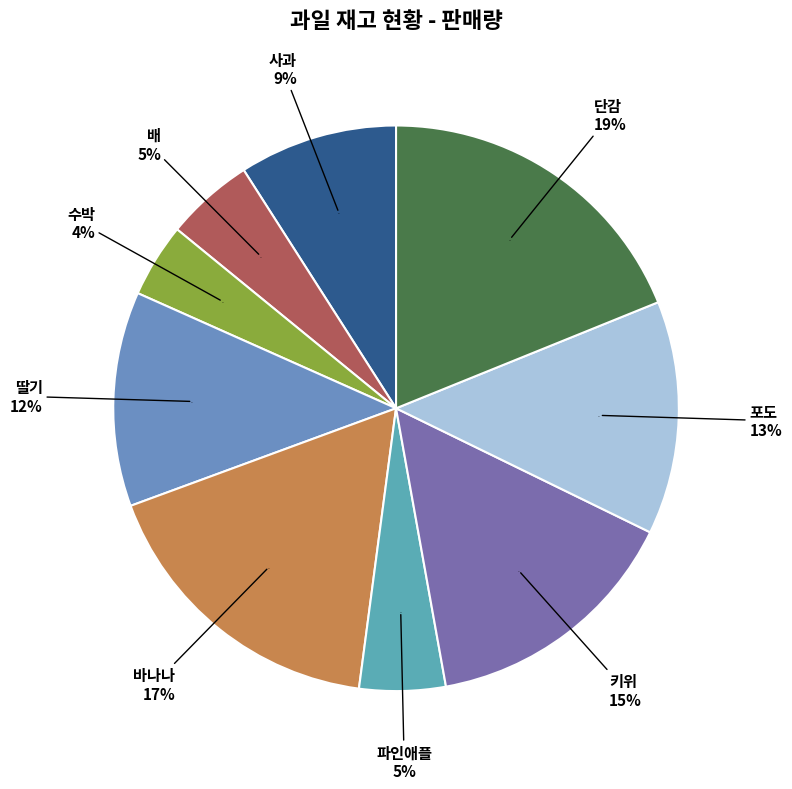

Does 수박 account for over 50% of the chart?

No